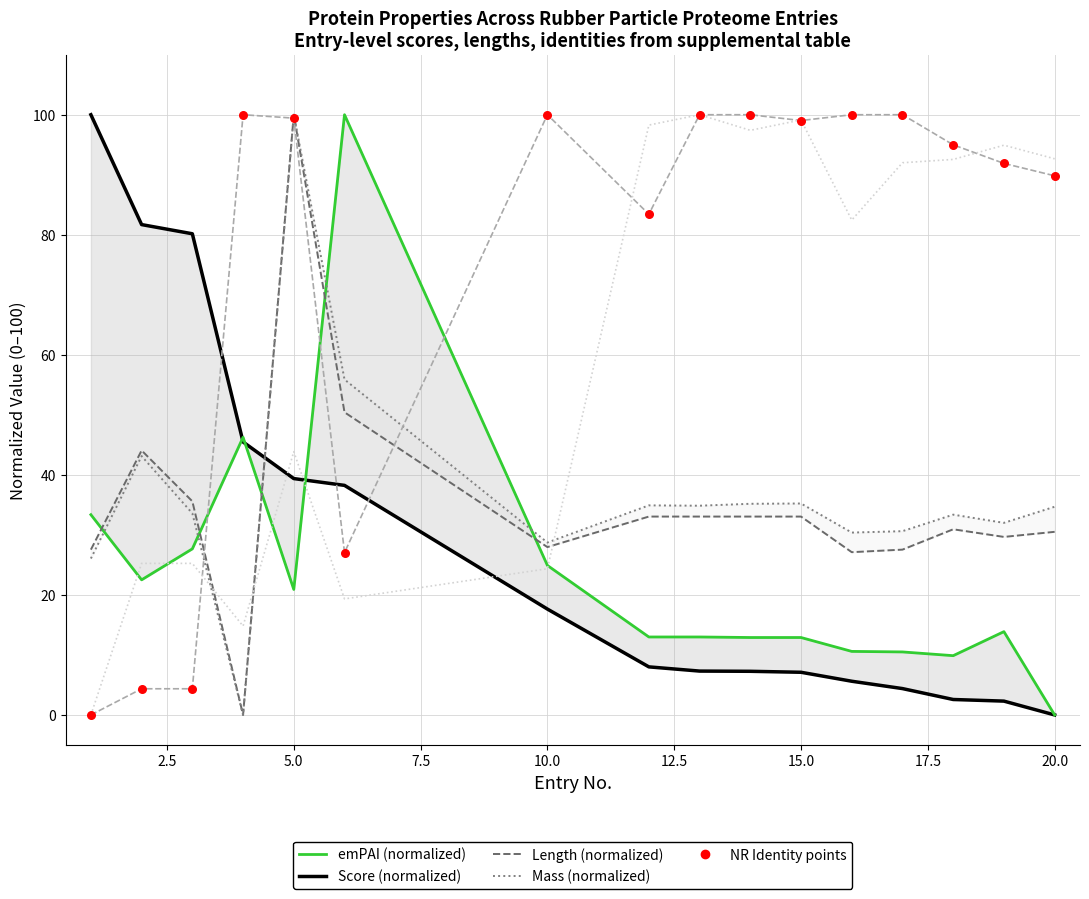

Which series reaches the maximum Y coordinate?

emPAI